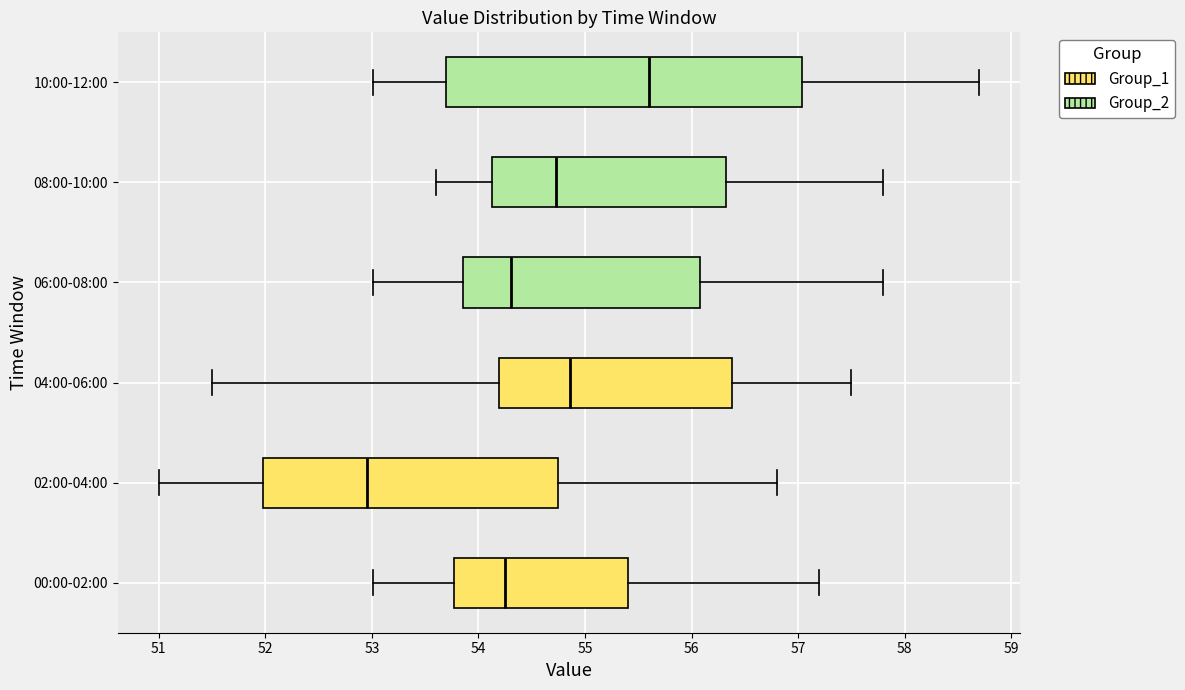

Which box is the widest, from its left edge to its right edge?

10:00-12:00